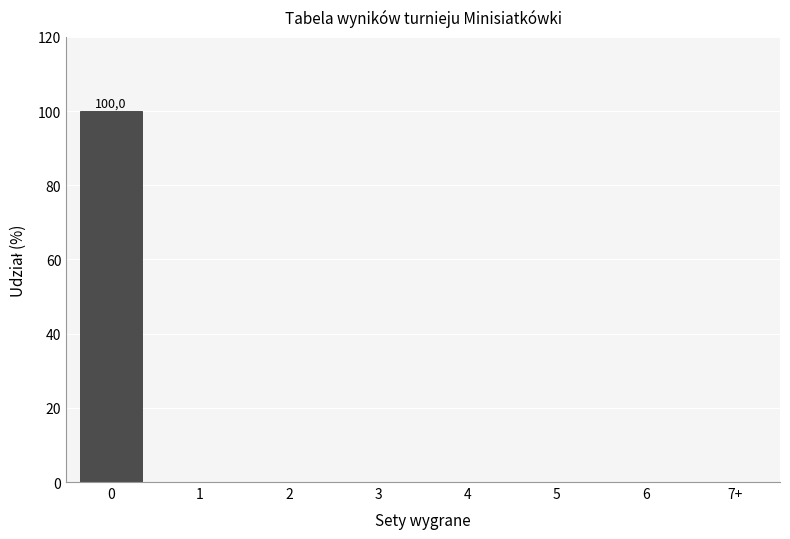

Reading left to right, extract all data points from this chart.

0=100	1=0	2=0	3=0	4=0	5=0	6=0	7+=0